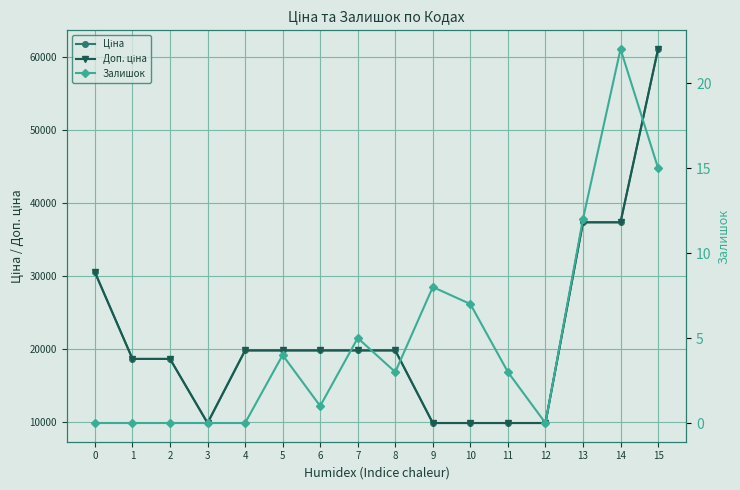

List the labels in order of Ціна value, largest first.

15, 13, 14, 0, 4, 5, 6, 7, 8, 1, 2, 3, 9, 10, 11, 12